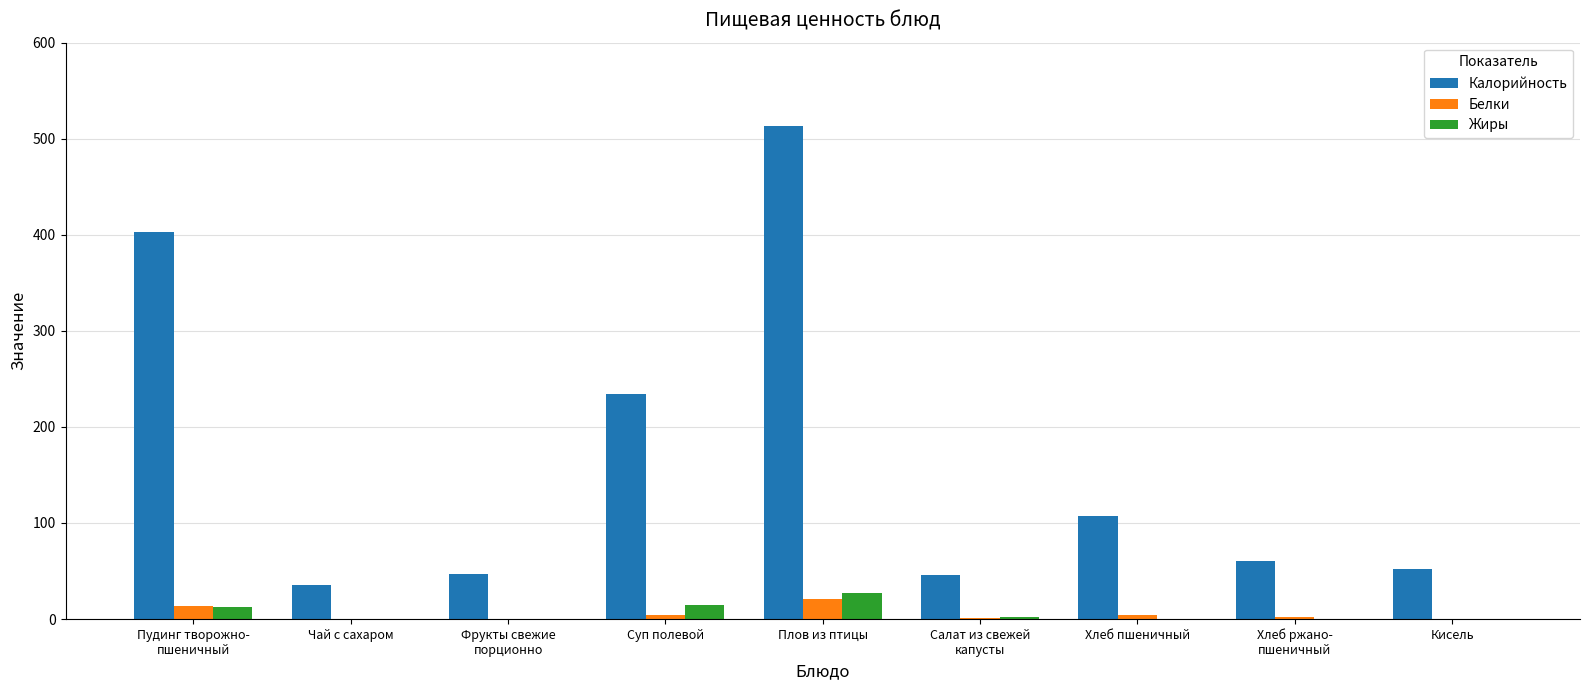

True or false: Калорийность has a value of 404.0 at Суп полевой.

False